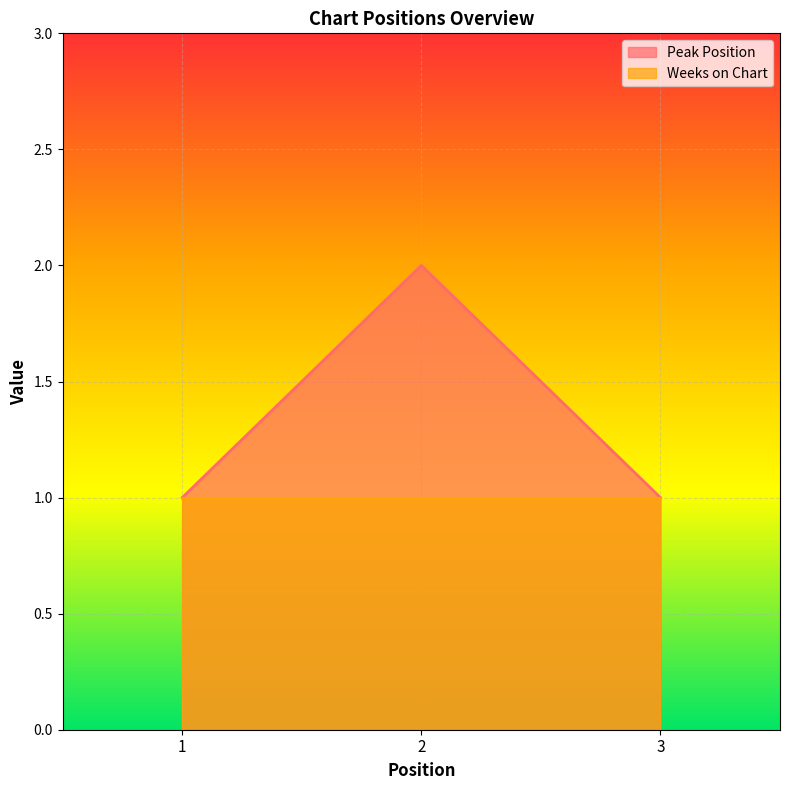

What is the minimum value shown in the chart?

1